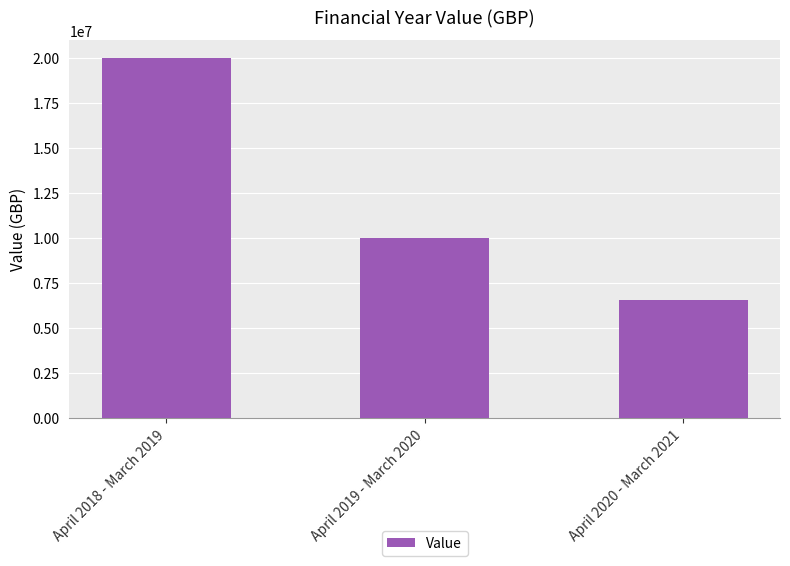

How many values are between 6550000 and 19999609?

3